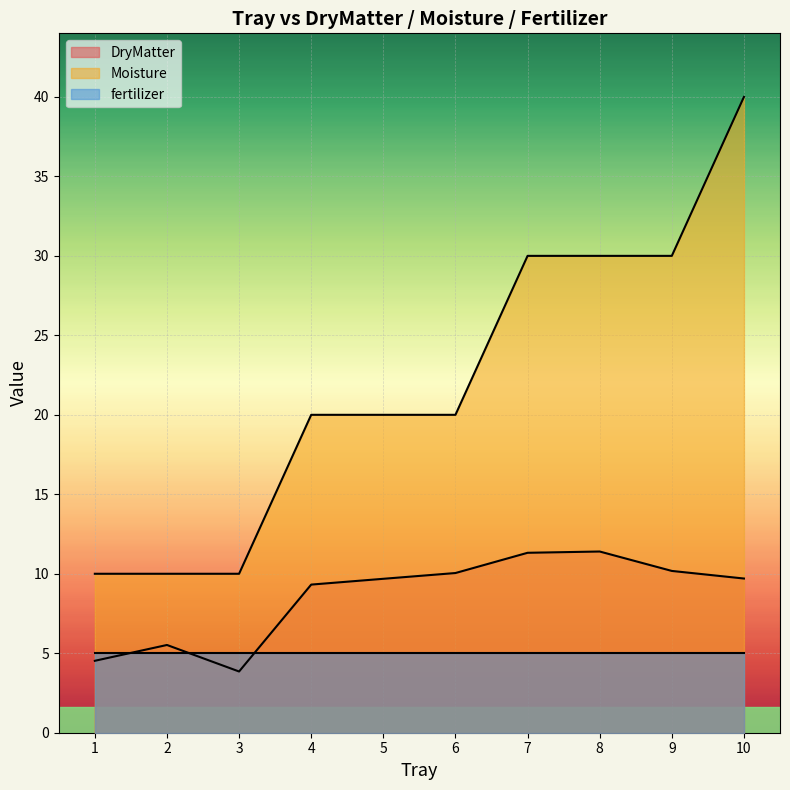

What are all the series names shown in the legend?

DryMatter, Moisture, fertilizer